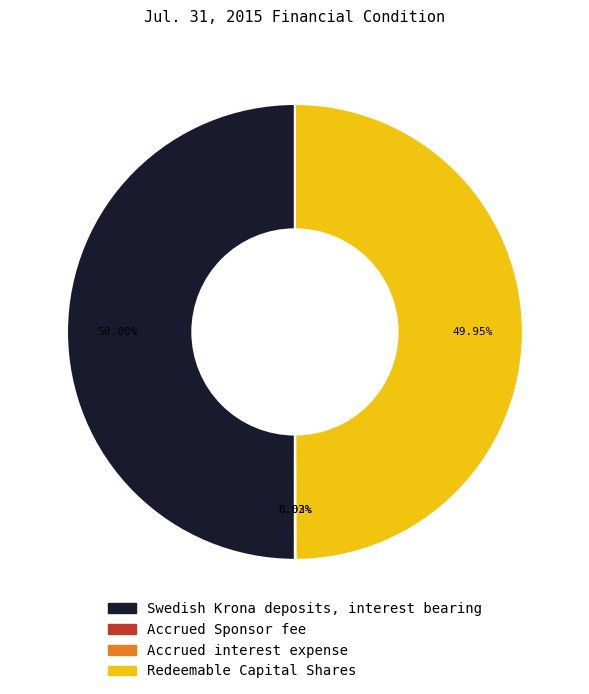

Is there a majority slice in this chart?

No